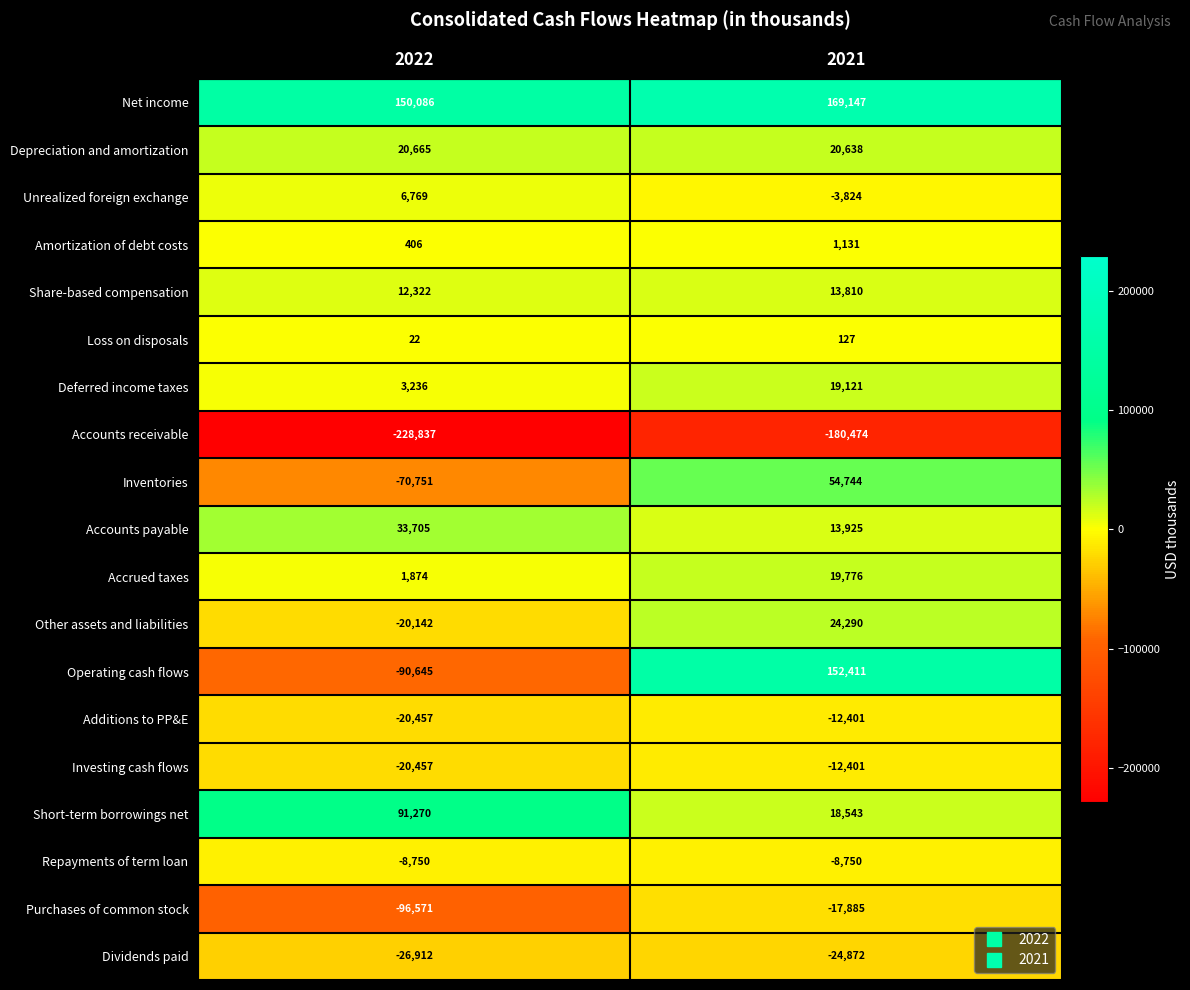

What is the minimum value shown in the chart?

-228837